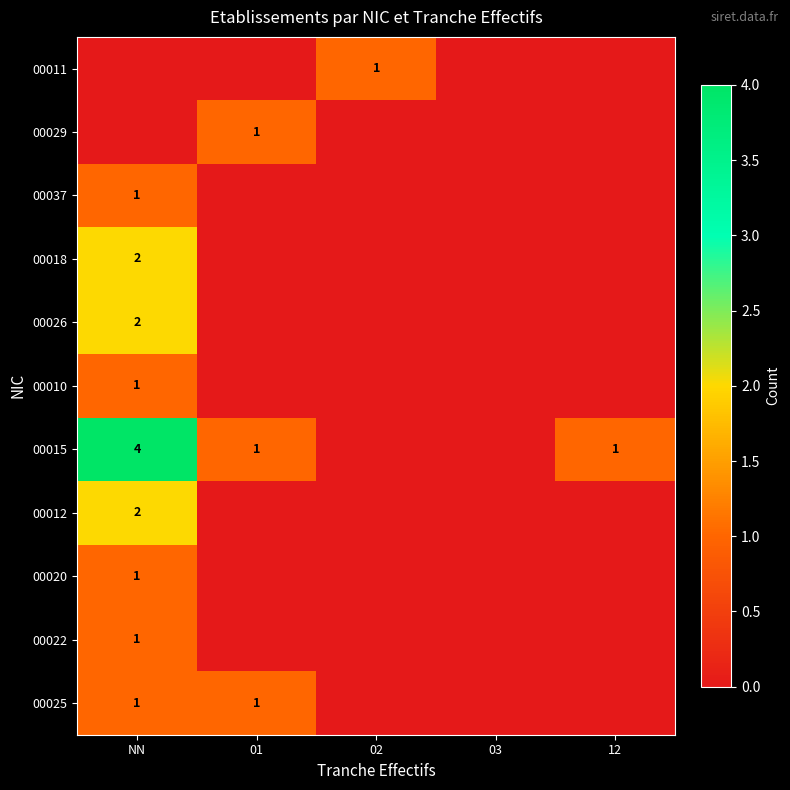

Is it true that 00025 equals 1 at 01?

True